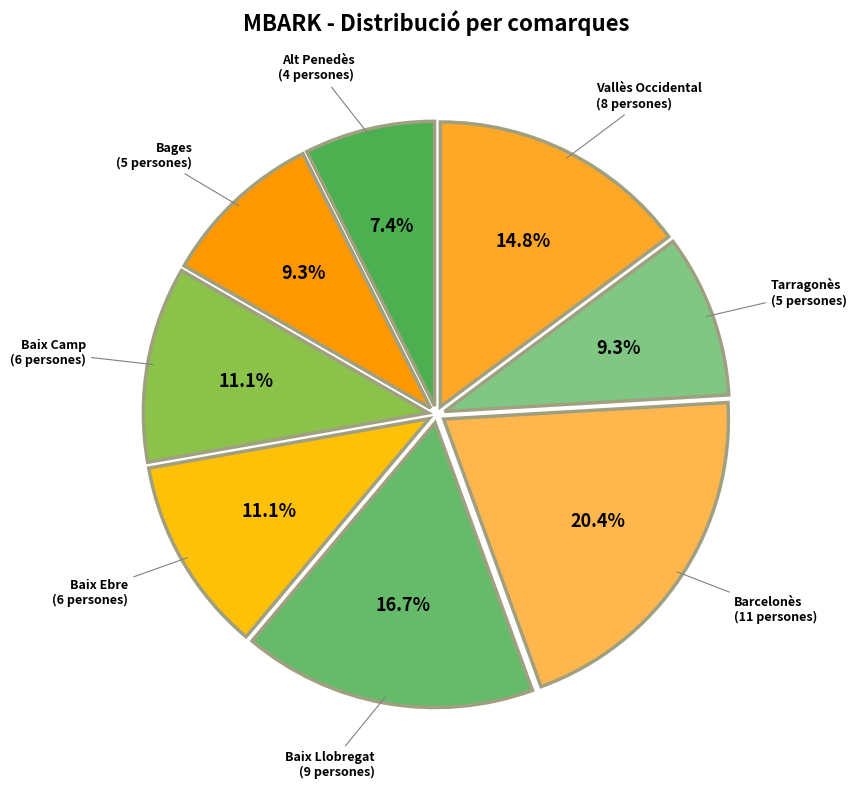

Does Barcelonès represent more than half of the total?

No